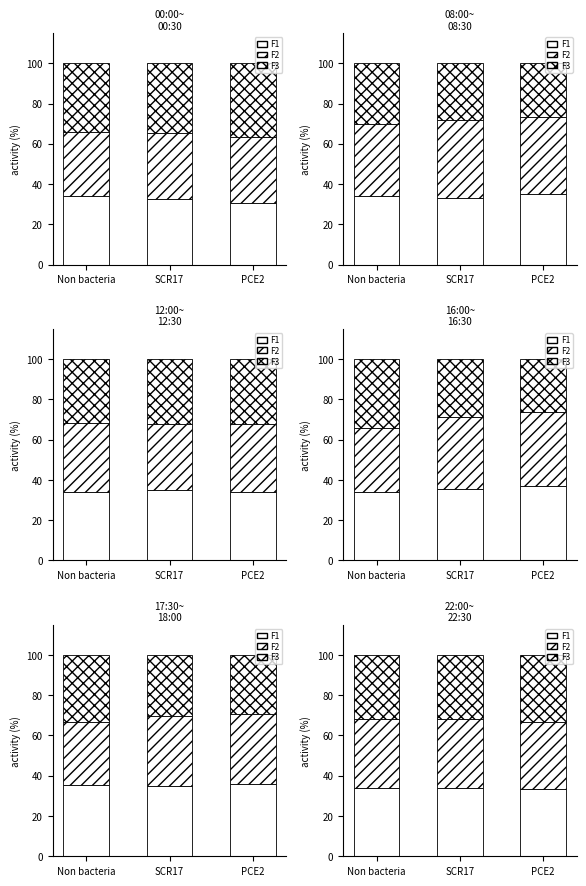

List the labels in order of F1 value, largest first.

Non bacteria, SCR17, PCE2